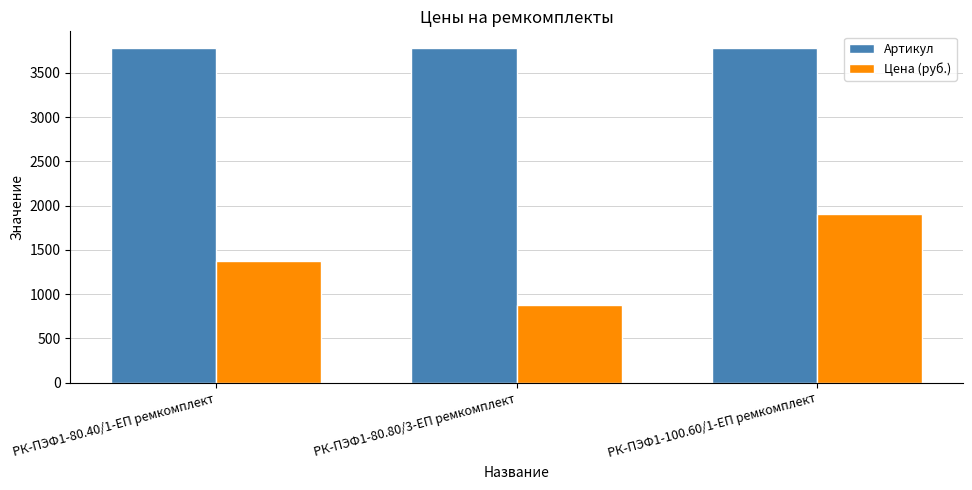

What is the label of the 1st bar from the right?

РК-ПЭФ1-100.60/1-ЕП ремкомплект